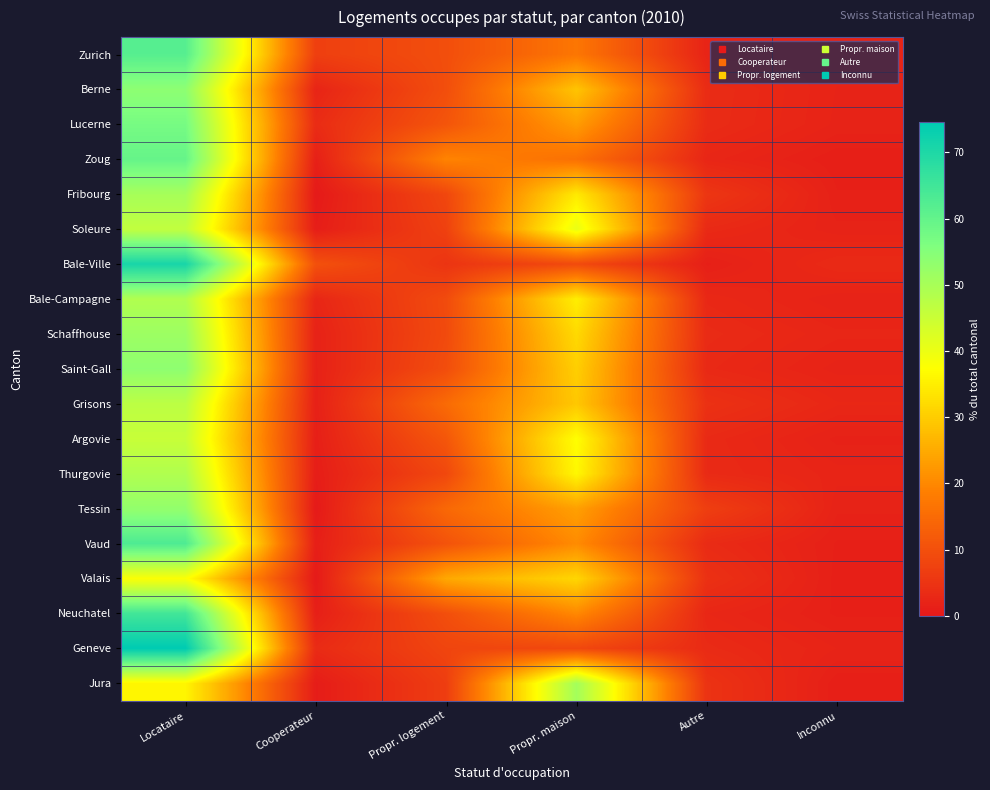

What is the smallest value displayed?

0.3